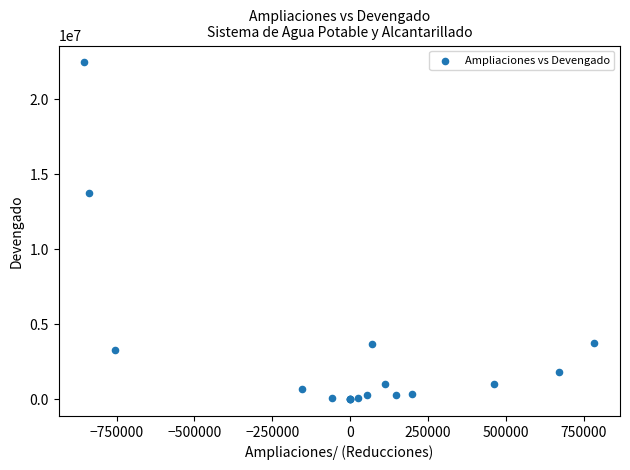

What Y value in the scatter plot is closest to 11227309?

13727753.8